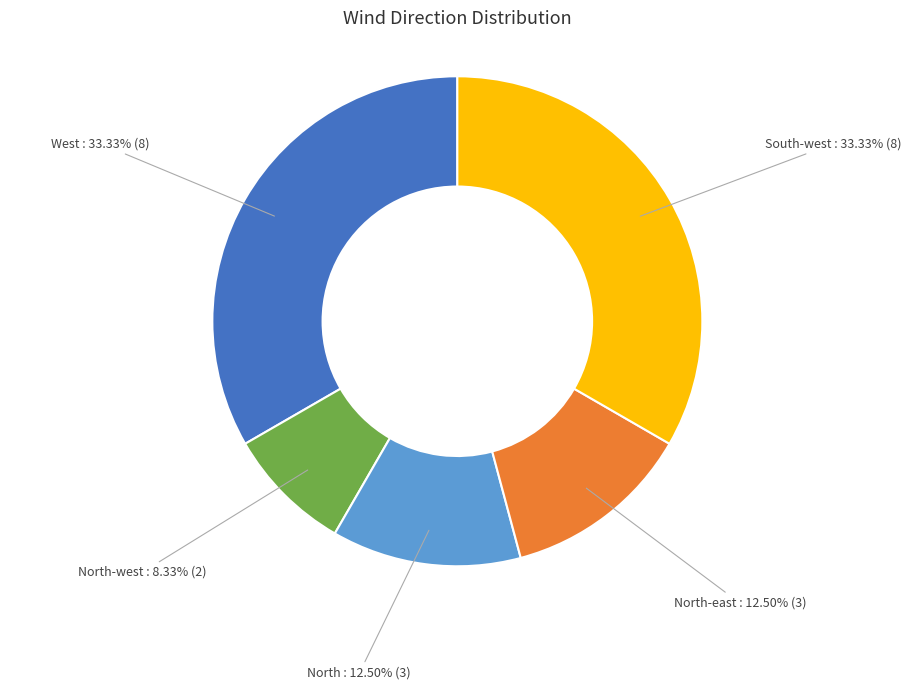

How many segments does this pie chart have?

5